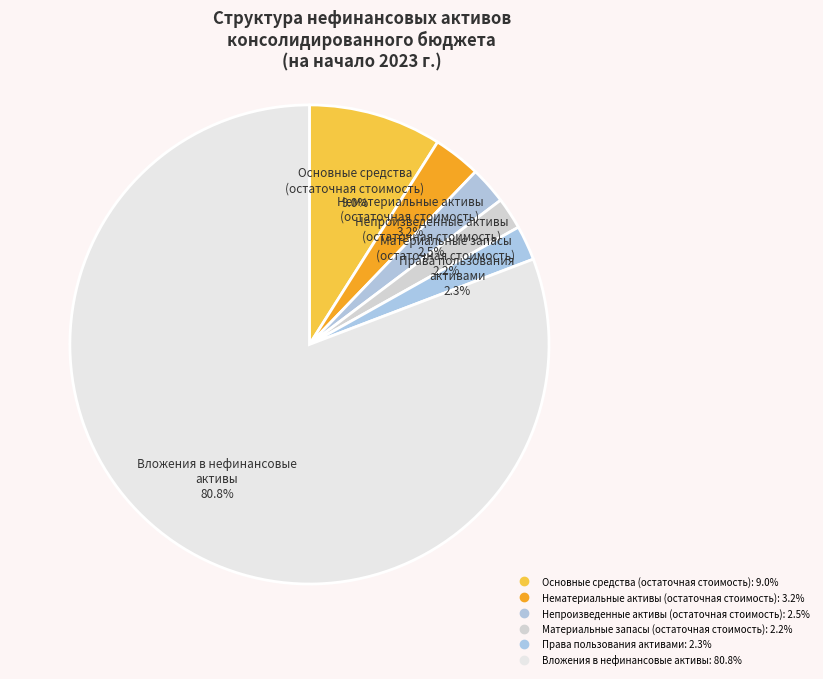

Rank the categories by value from highest to lowest.

Вложения в нефинансовые
активы, Основные средства
(остаточная стоимость), Нематериальные активы
(остаточная стоимость), Непроизведенные активы
(остаточная стоимость), Права пользования
активами, Материальные запасы
(остаточная стоимость)